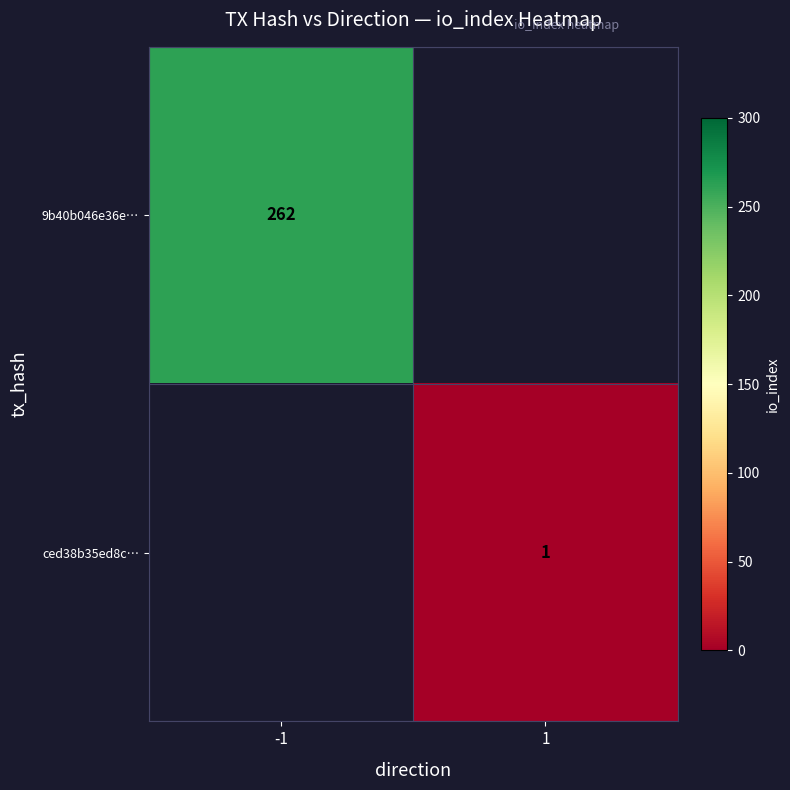

At how many categories does at least one series exceed 108?

1